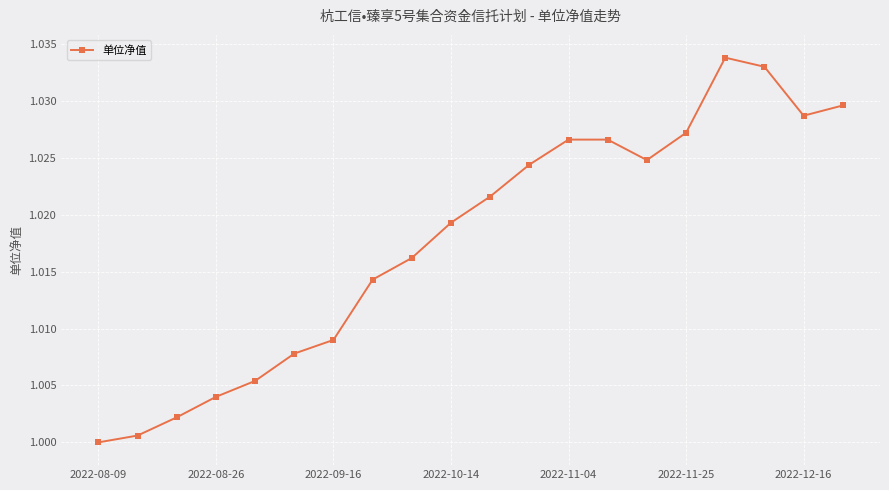

What is the sum of all values?

20.4